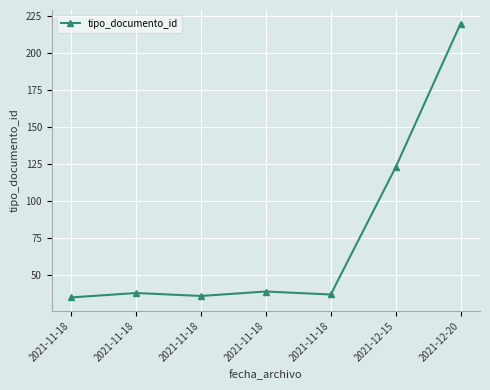

How many lines are shown in the chart?

1